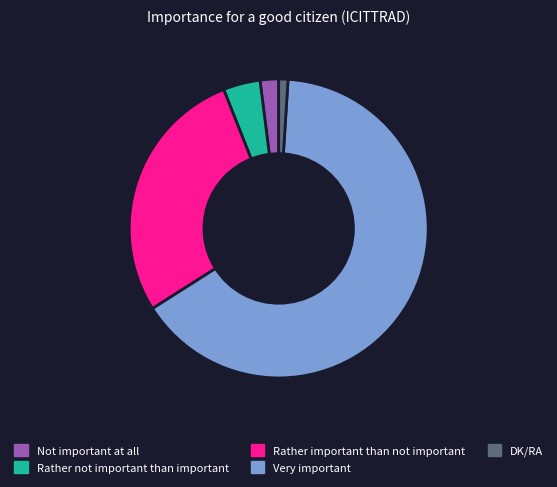

Is the sum of Rather not important than important and Rather important than not important greater than half?

No